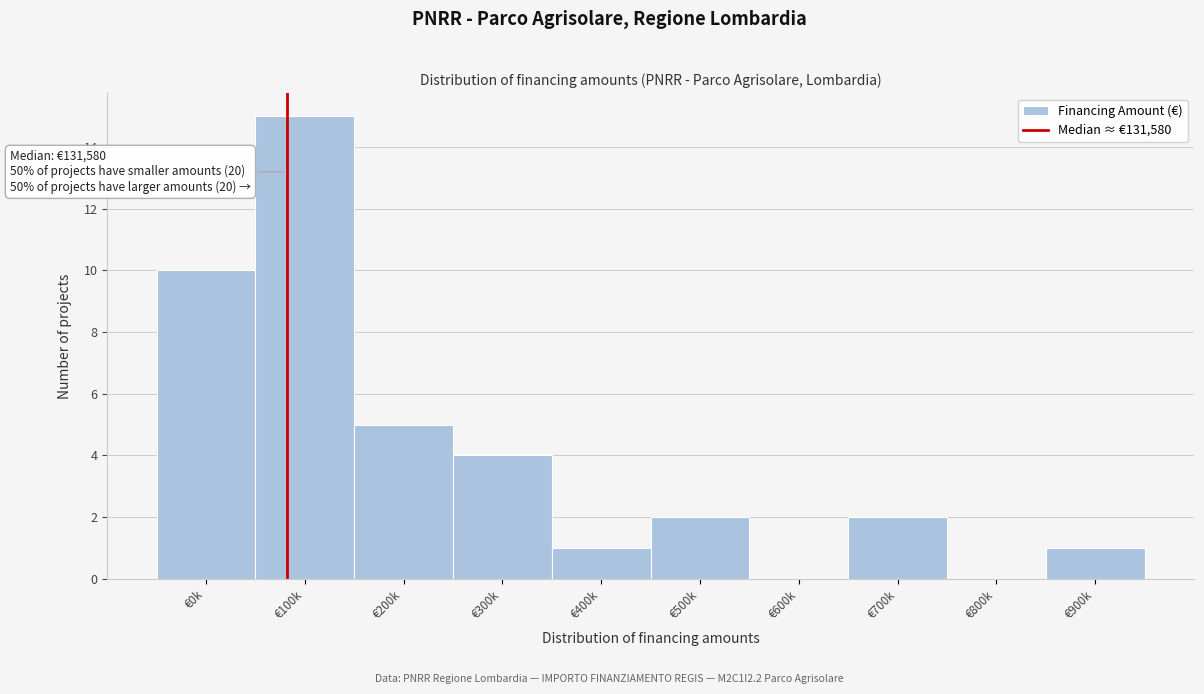

Reading left to right, transcribe all the data shown in this chart.

€0k=10	€100k=15	€200k=5	€300k=4	€400k=1	€500k=2	€600k=0	€700k=2	€800k=0	€900k=1